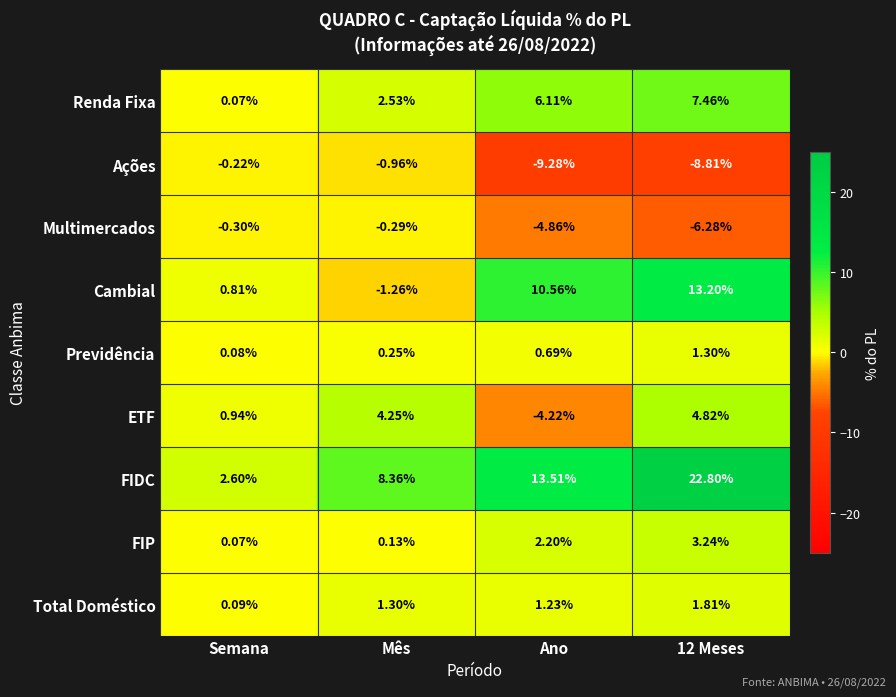

At which label is Total Doméstico closest to 0?

Semana